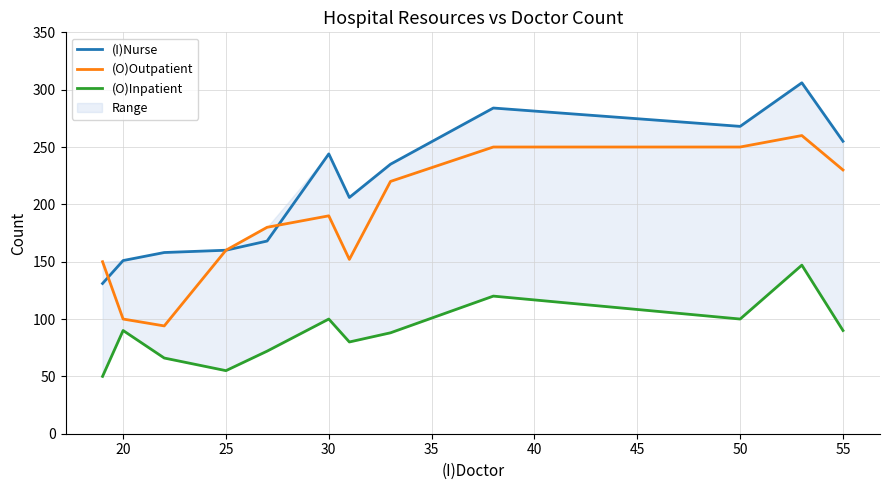

What is the maximum value for (O)Inpatient?

147